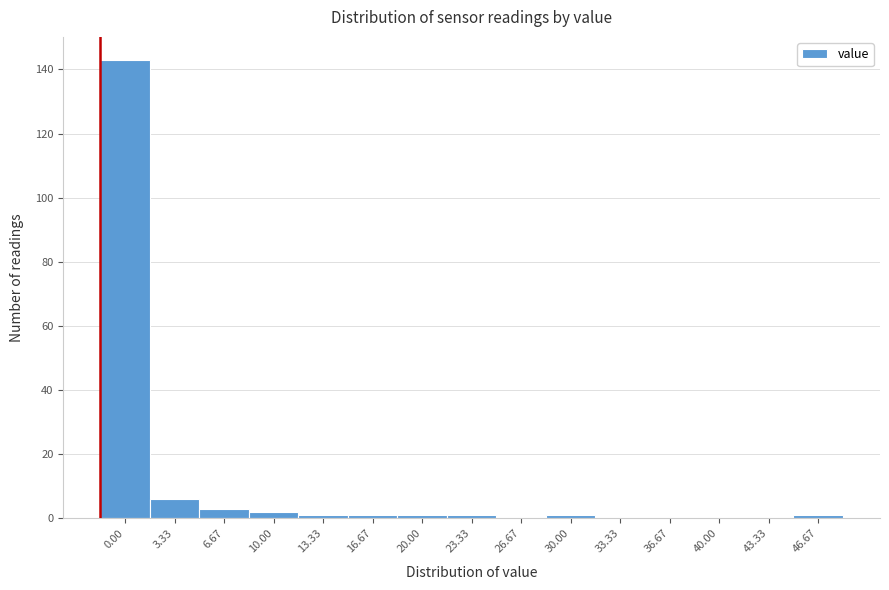

Reading right to left, list all the values displayed in this chart.

46.67=1	43.33=0	40.00=0	36.67=0	33.33=0	30.00=1	26.67=0	23.33=1	20.00=1	16.67=1	13.33=1	10.00=2	6.67=3	3.33=6	0.00=143